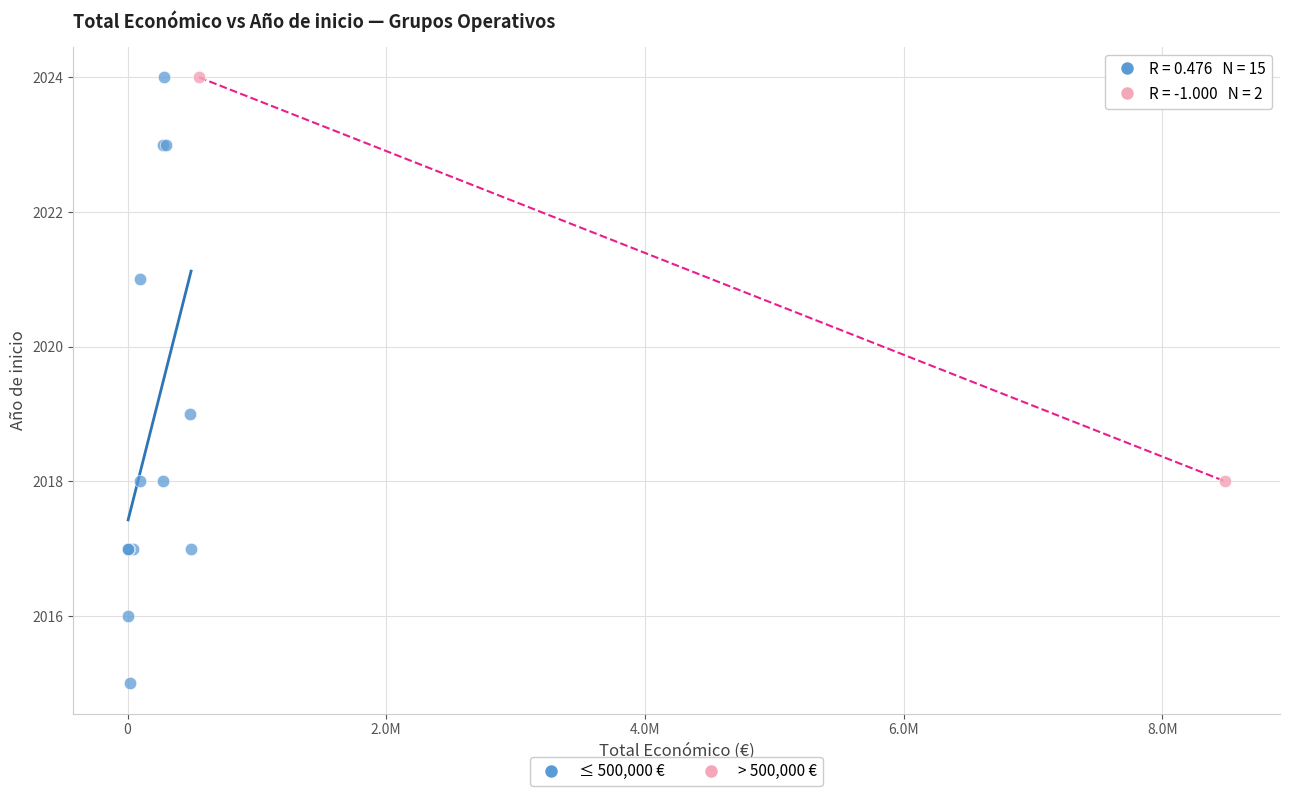

What are all the series names shown in the legend?

≤ 500,000 €, > 500,000 €